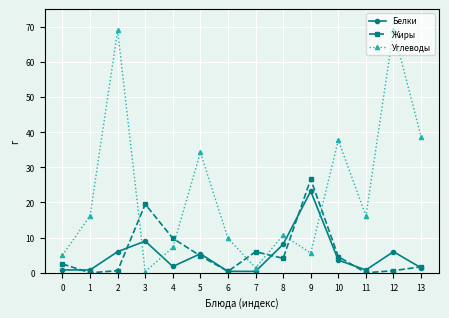

Where do Углеводы and Белки first cross each other?

2 and 3